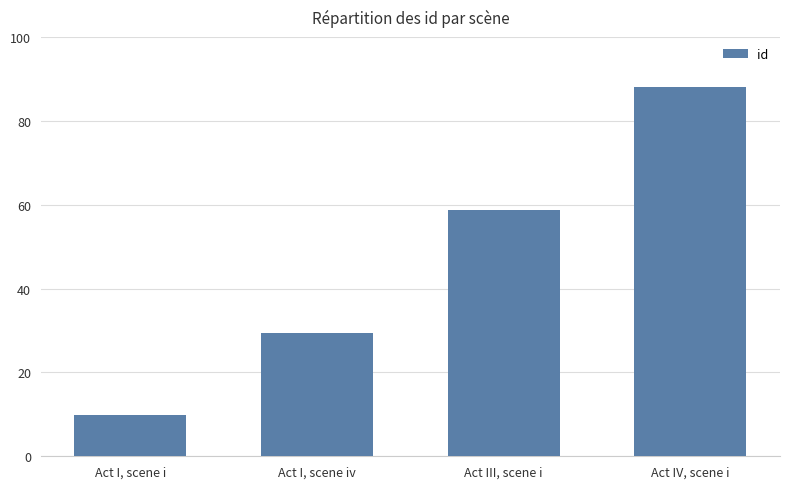

The value at Act I, scene i is 13.7. True or false?

False